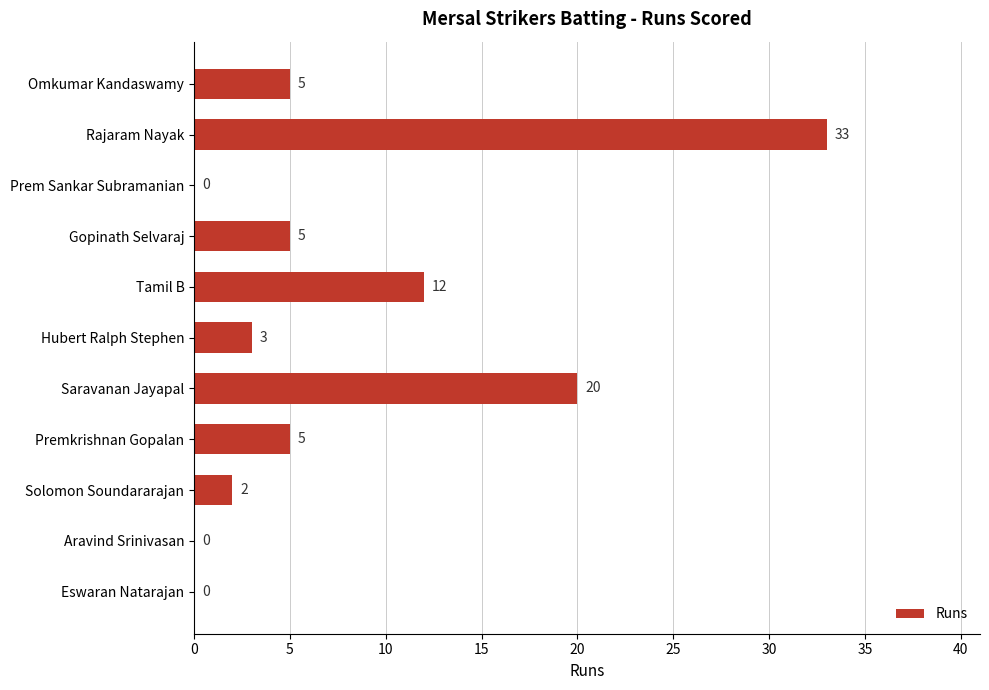

What is the change in value from Hubert Ralph Stephen to Aravind Srinivasan?

-3